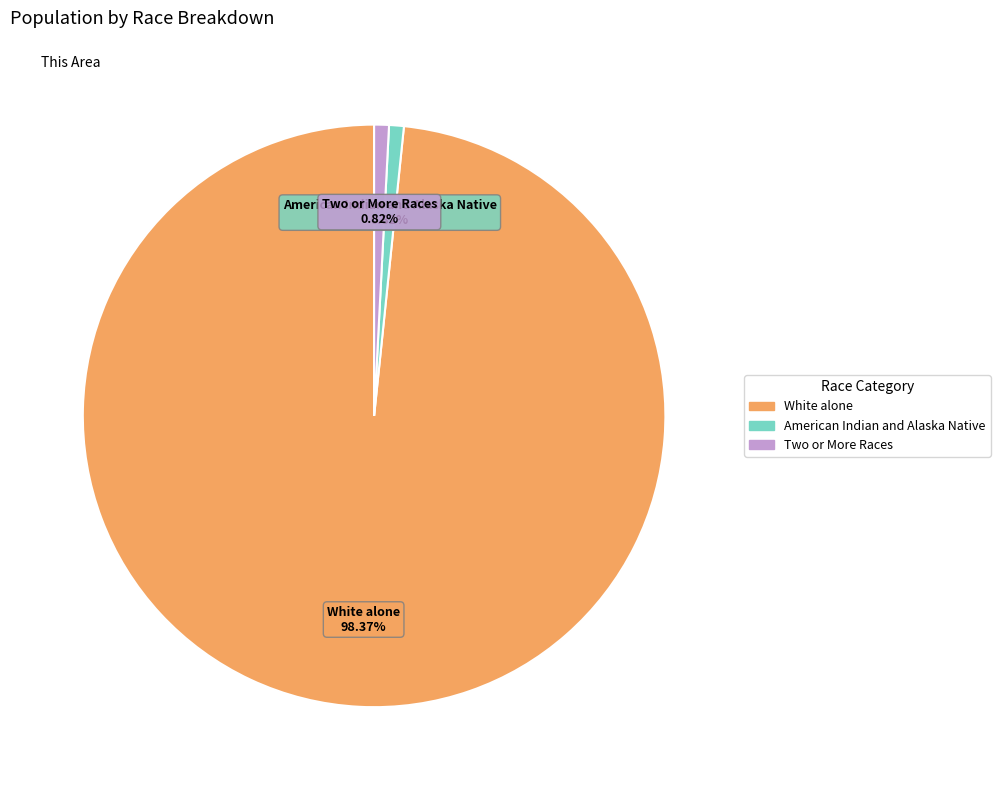

Does any single category account for the majority?

Yes